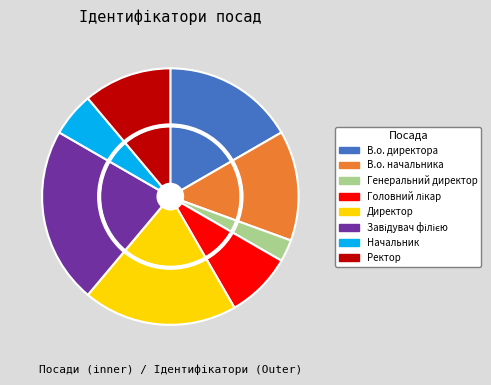

Is the sum of Директор and Ректор greater than half?

No